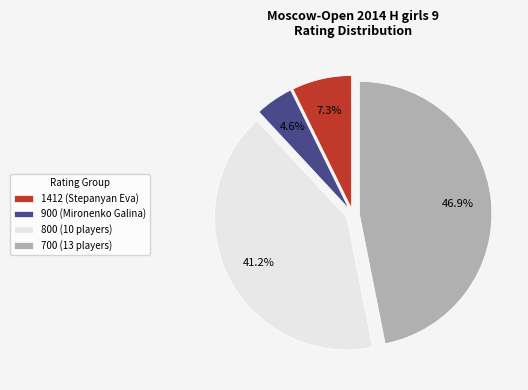

Which category has the smallest portion of the pie?

900 (Mironenko Galina)